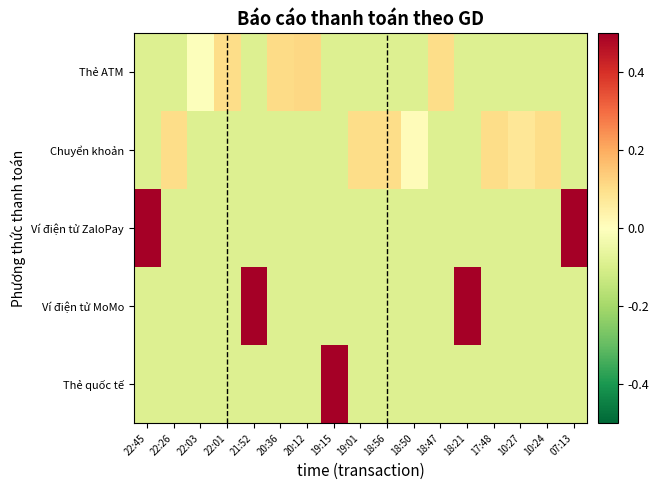

Between 18:21 and 22:45, which is larger?

18:21